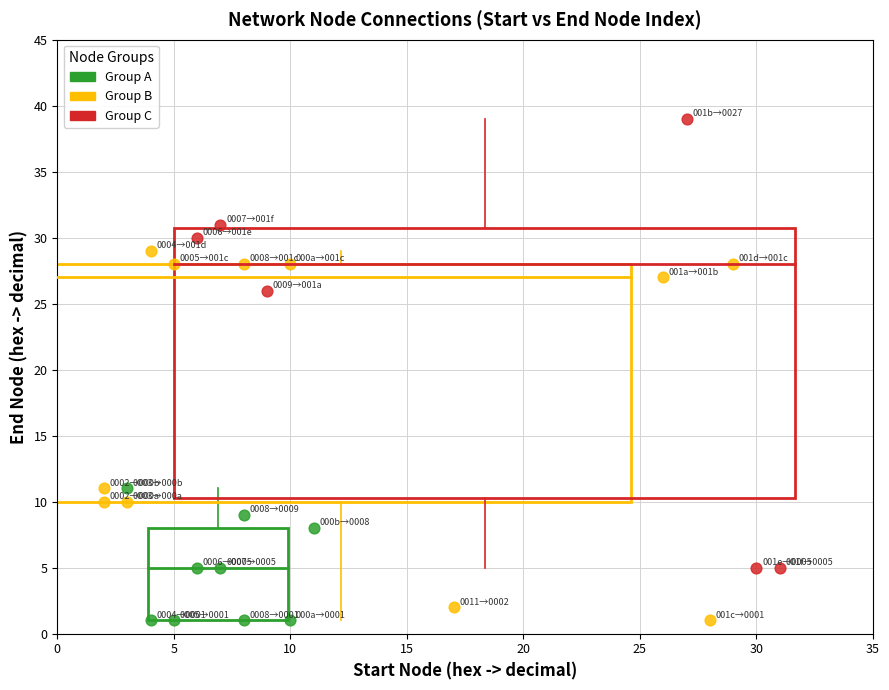

Which series reaches the maximum Y coordinate?

Group C